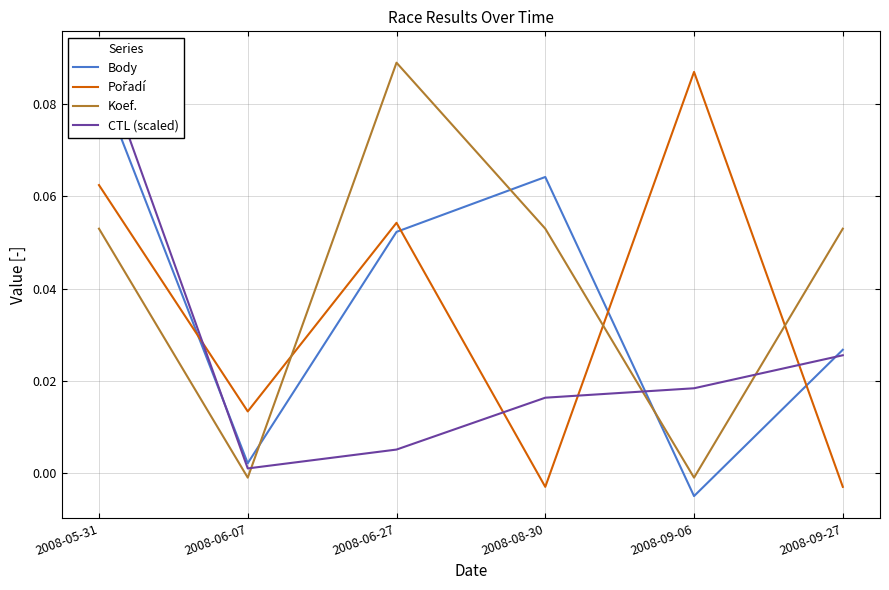

The Koef. series shows 0.1 at 2008-09-27. True or false?

False